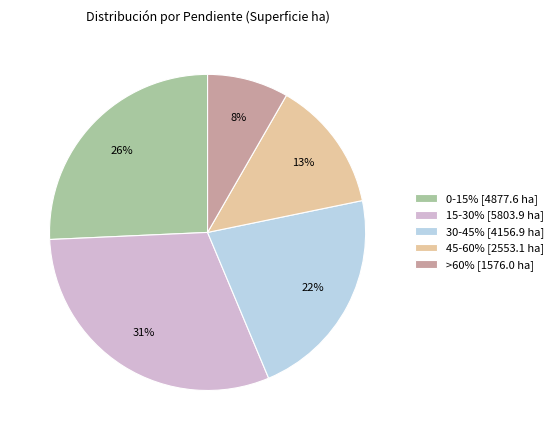

To the nearest percent, what portion does >60% represent?

8%